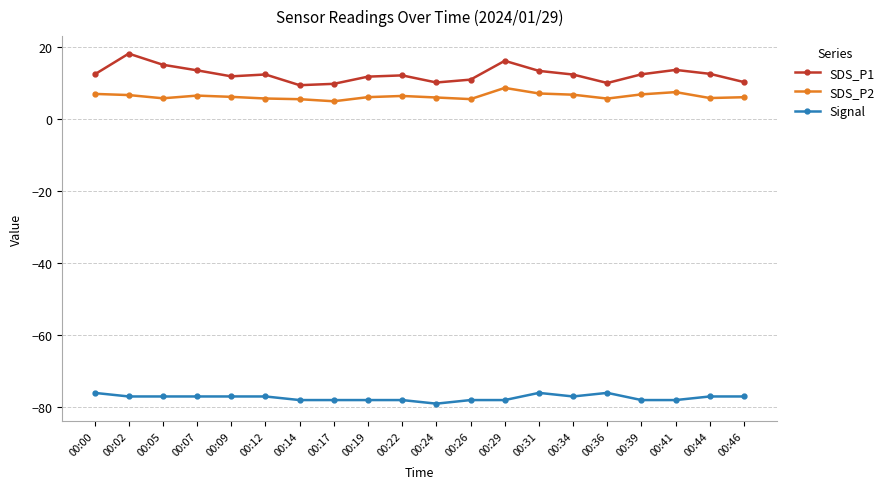

True or false: SDS_P1 has a value of 12.6 at 00:39.

True